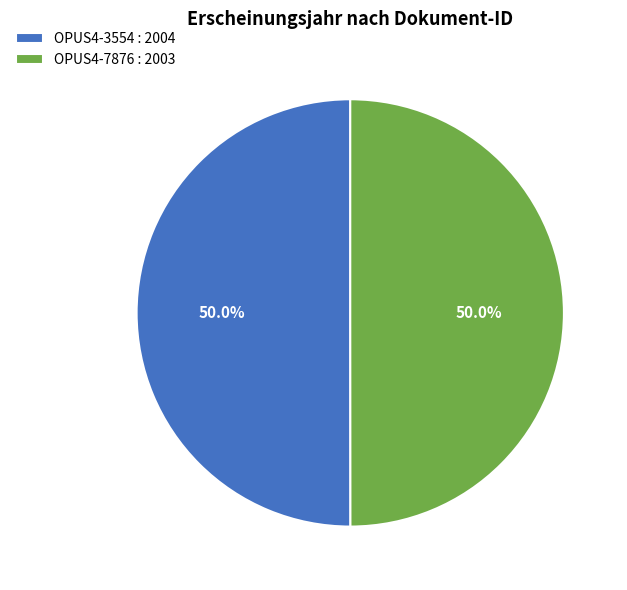

Count the number of slices in the pie.

2